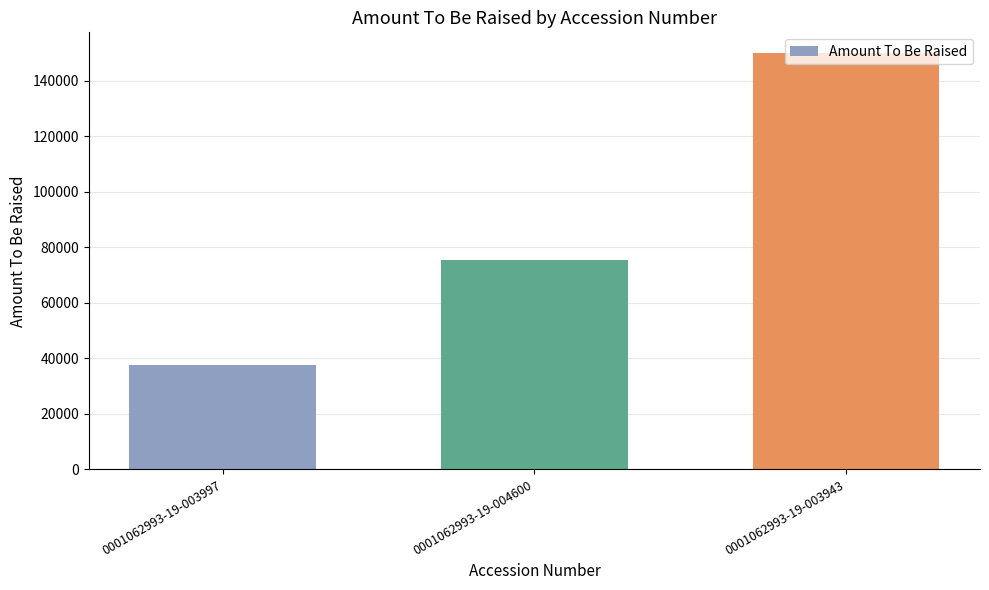

How many values are below 75414?

1